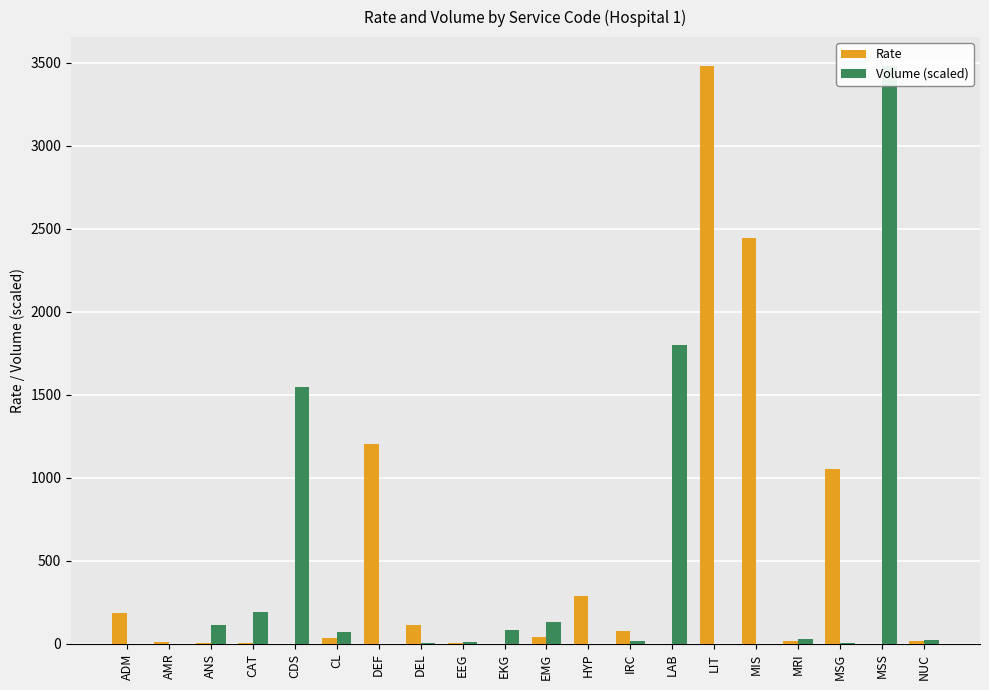

Which series has the widest spread of values?

Volume (scaled)